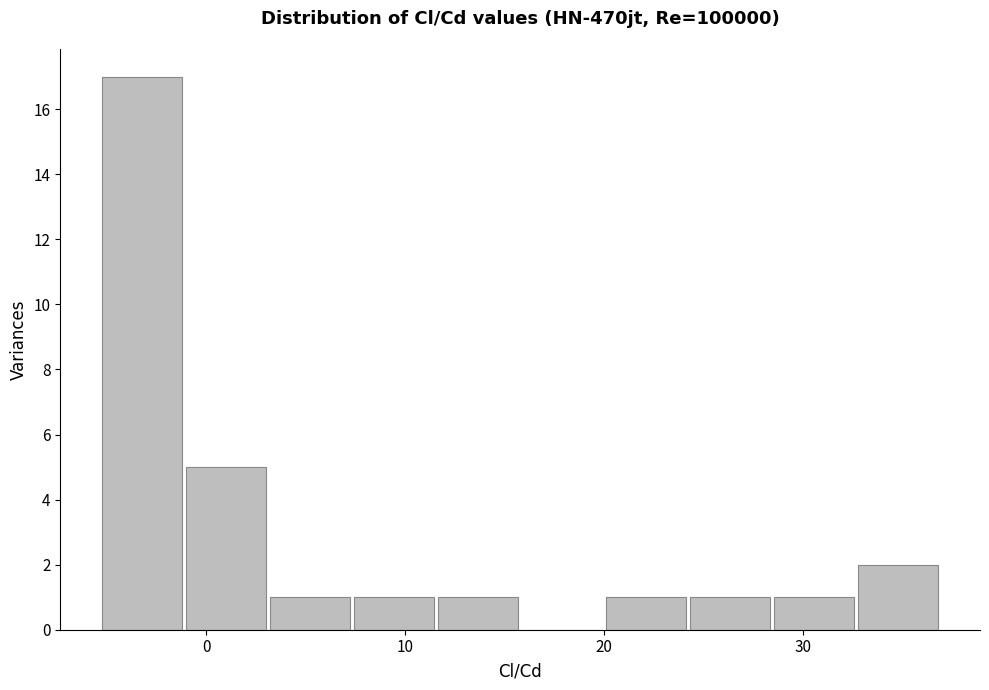

Over which range of the x-axis is the bar tallest?

-5 to -1